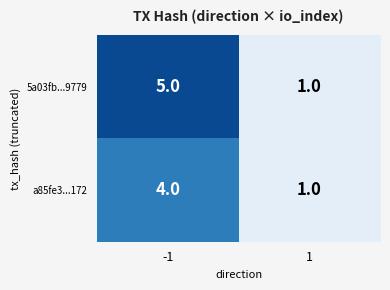

What is the maximum value shown in the chart?

5